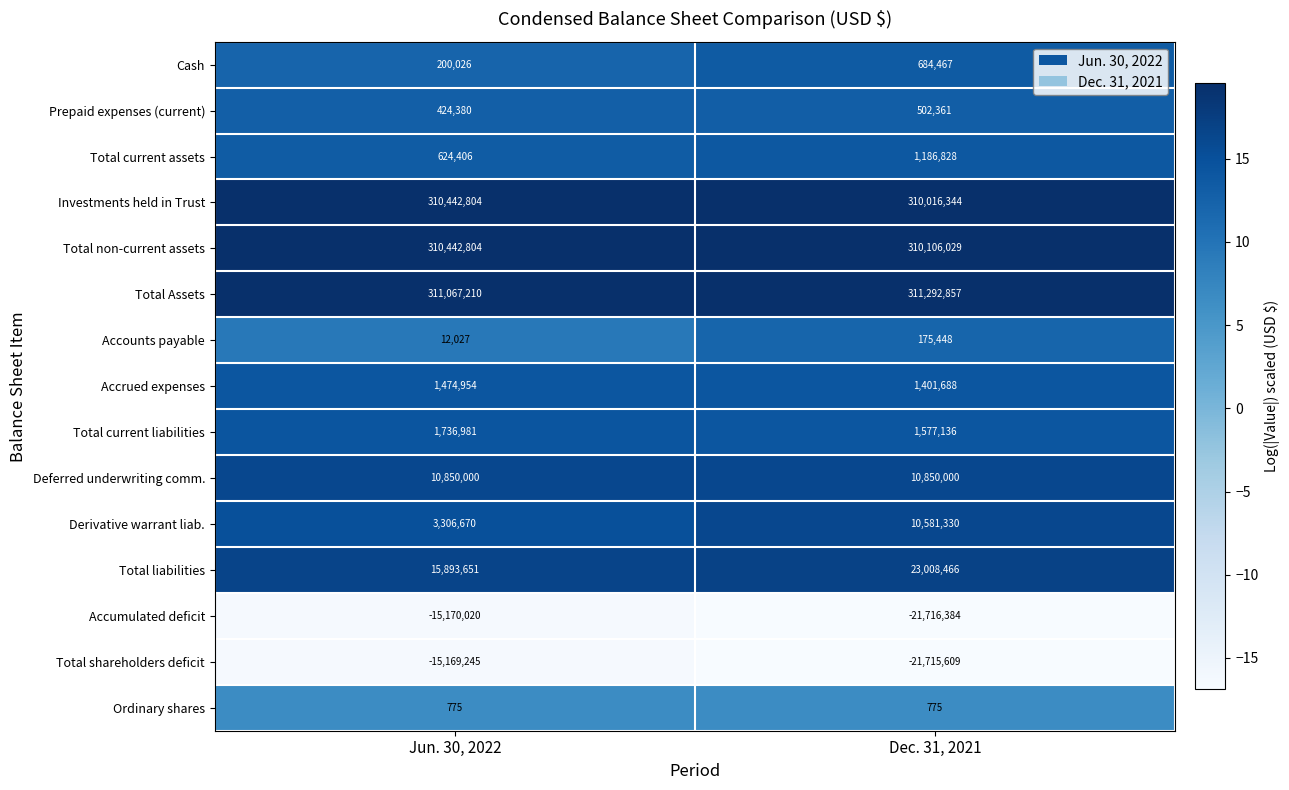

What is the sum of all Total liabilities values?

38902117